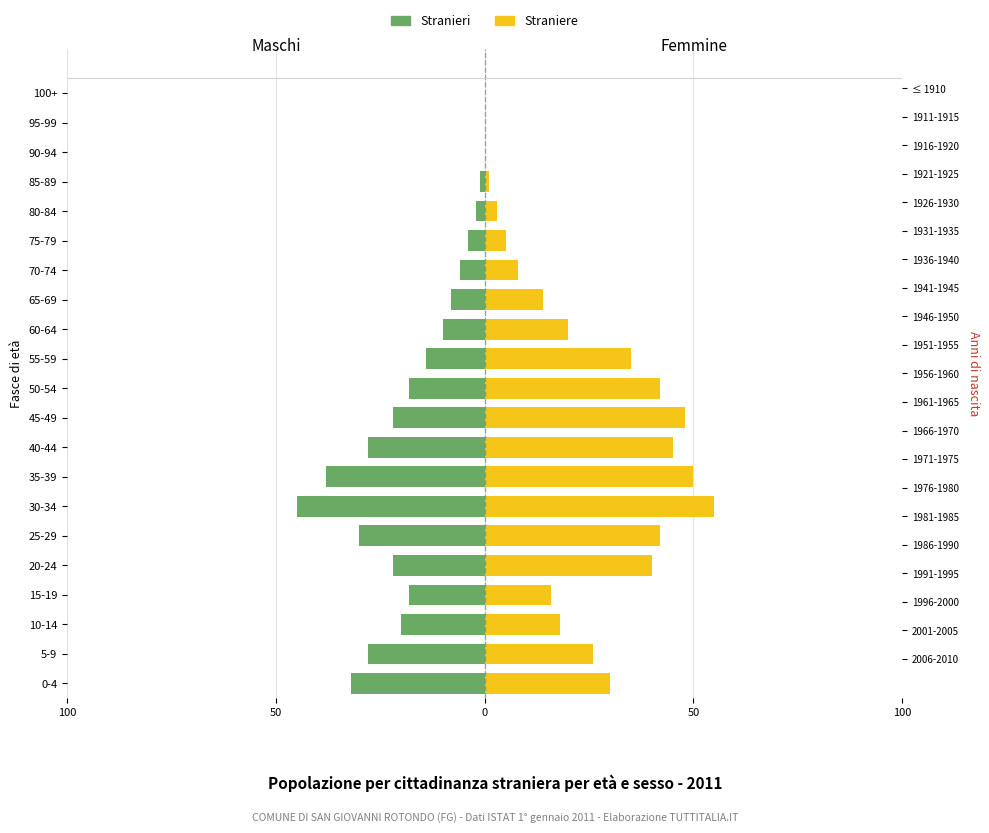

Between 0-4 and 90-94, which series saw the biggest shift?

Stranieri